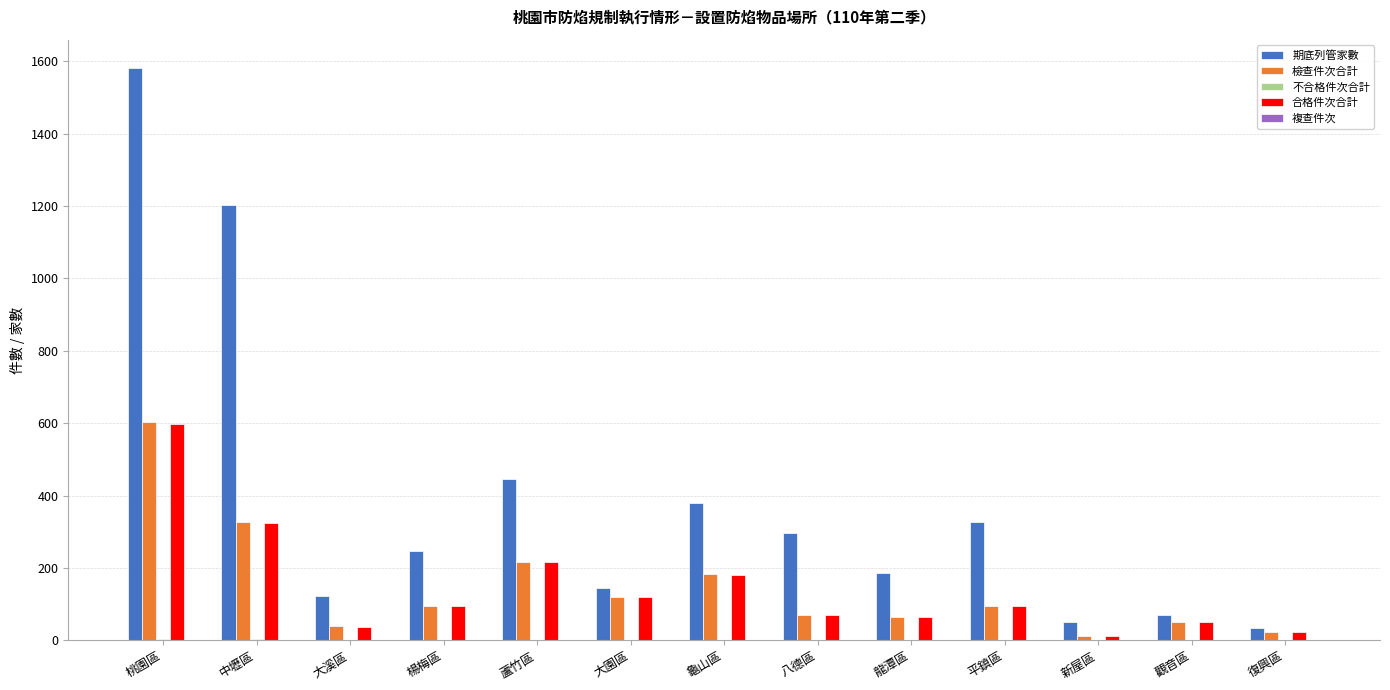

How many groups of bars are there?

13